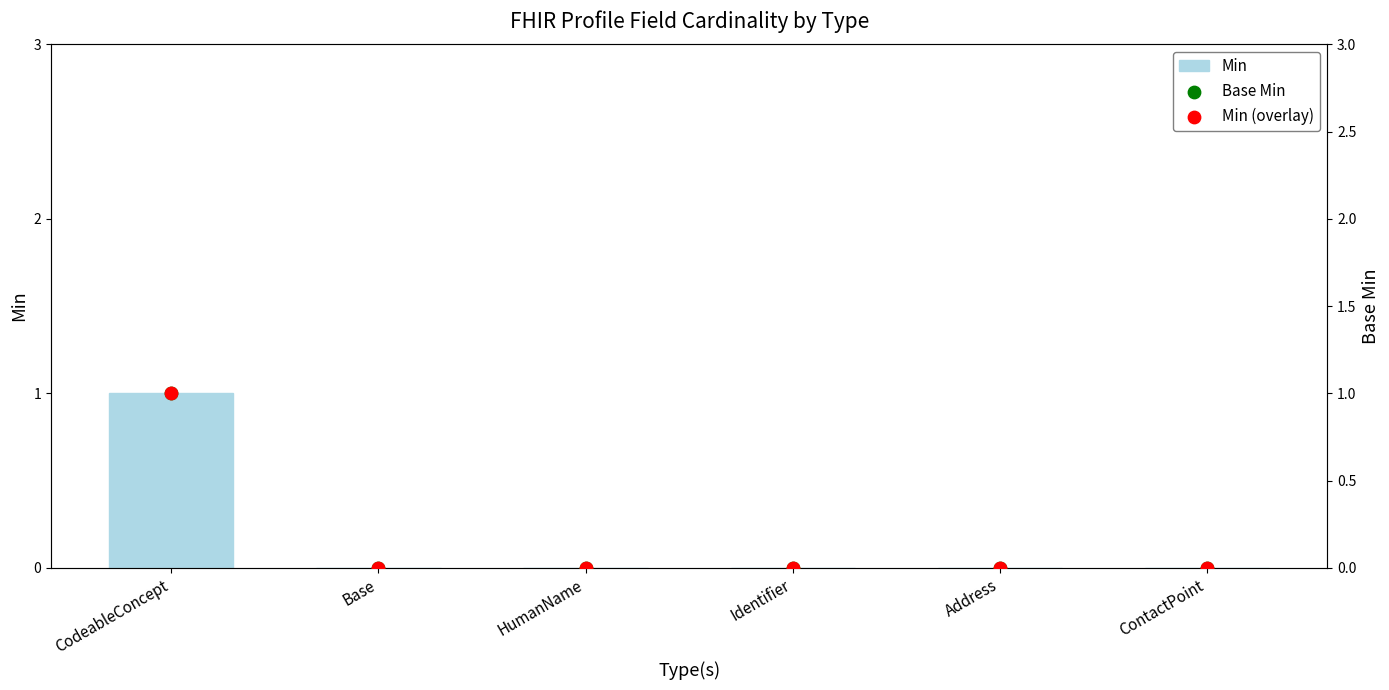

What are all the series names shown in the legend?

Min, Base Min, Min (overlay)